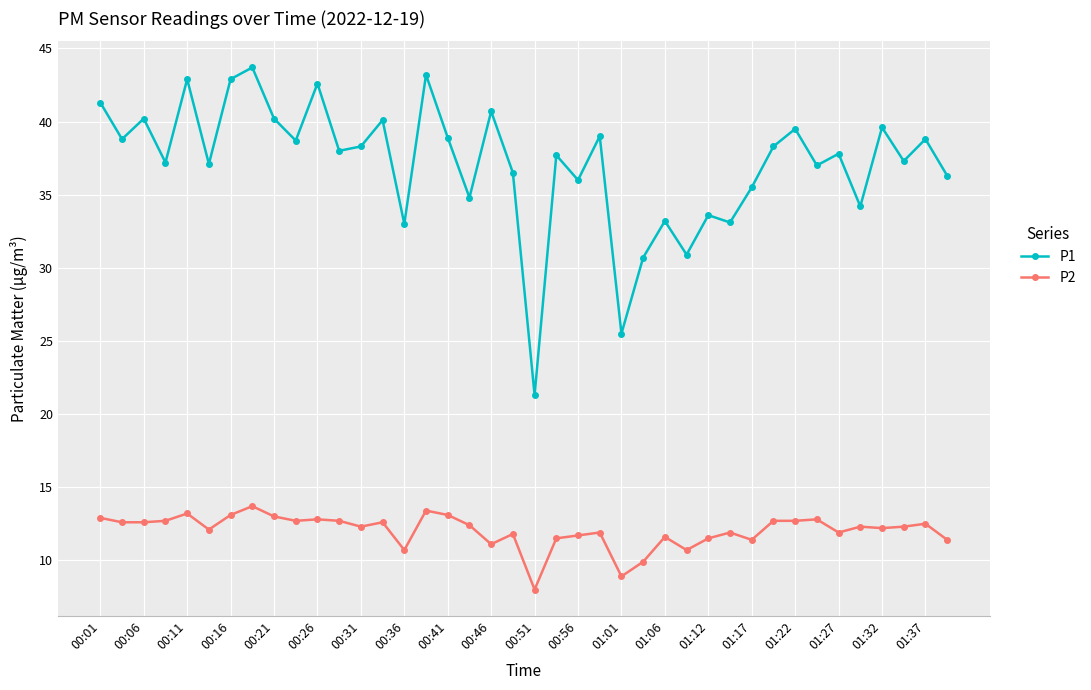

List the series in order of their peak value, lowest first.

P2, P1